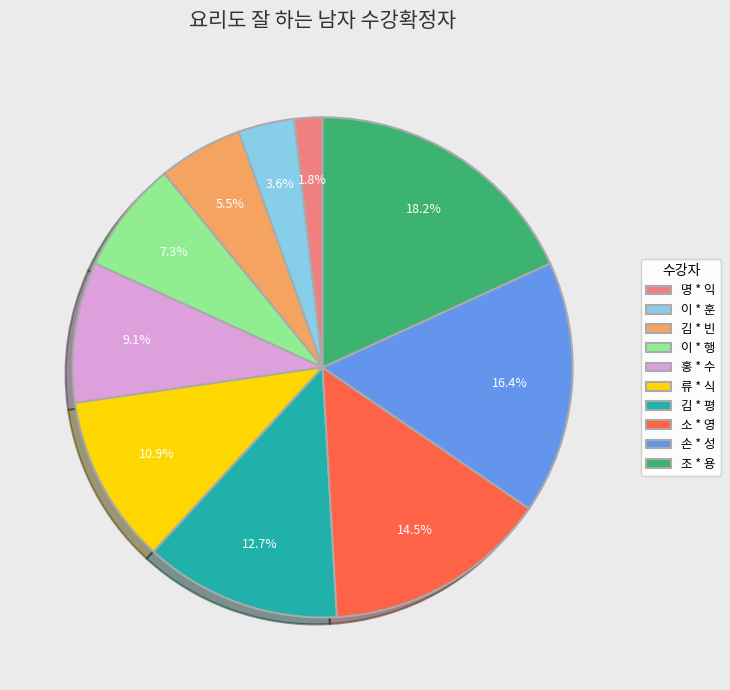

Which category has the smallest portion of the pie?

명 * 익